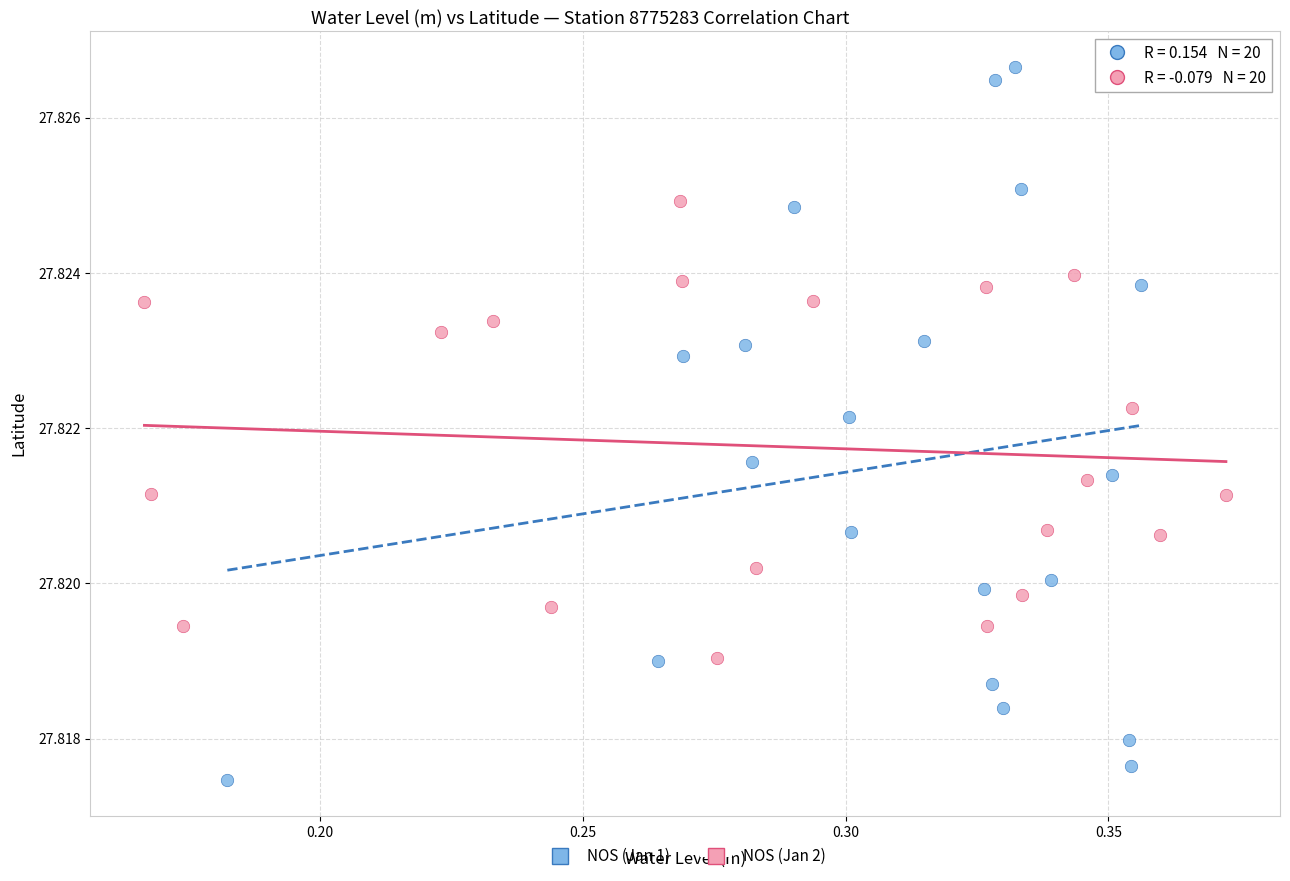

Which series reaches the minimum Y coordinate?

NOS (Jan 1)